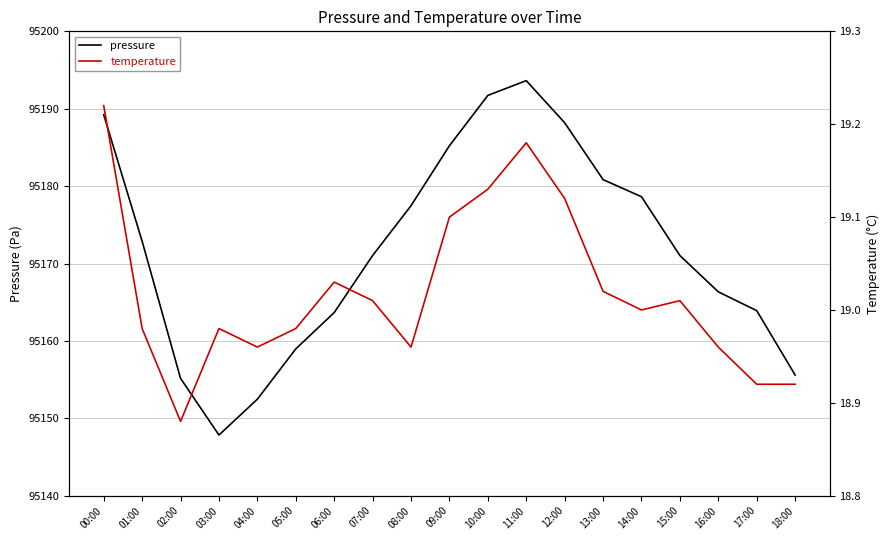

Is it true that temperature equals 11.2 at 13:00?

False